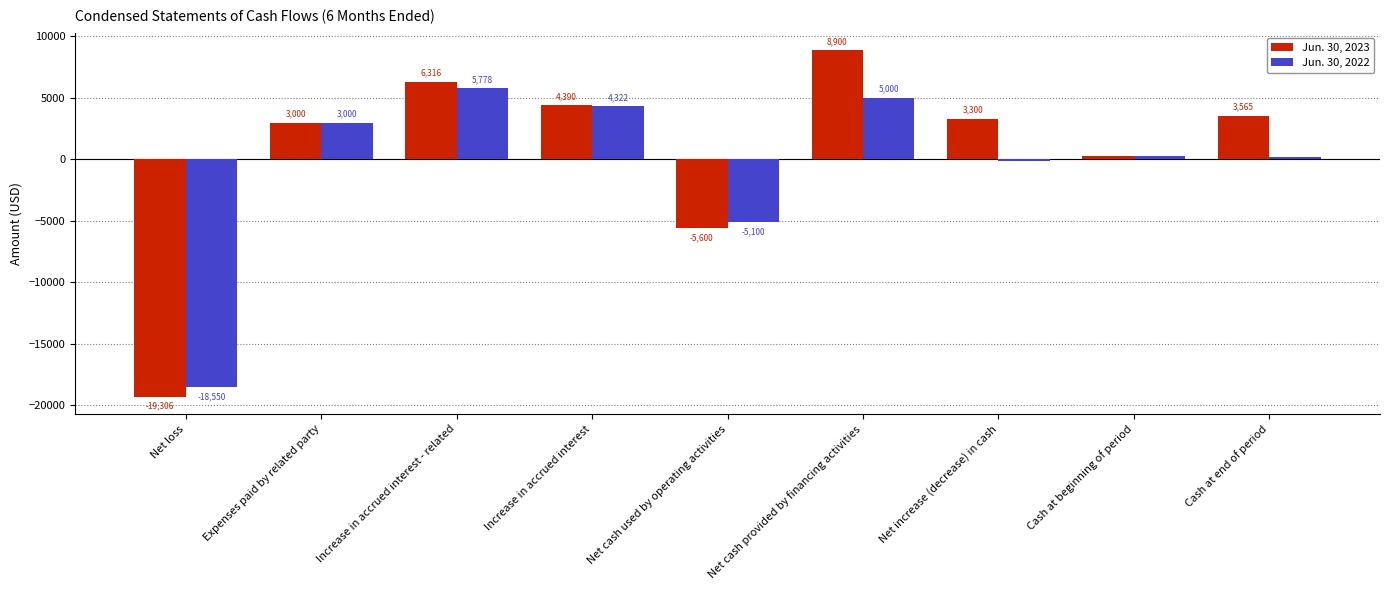

The Jun. 30, 2023 series shows 3000 at Expenses paid by related party. True or false?

True